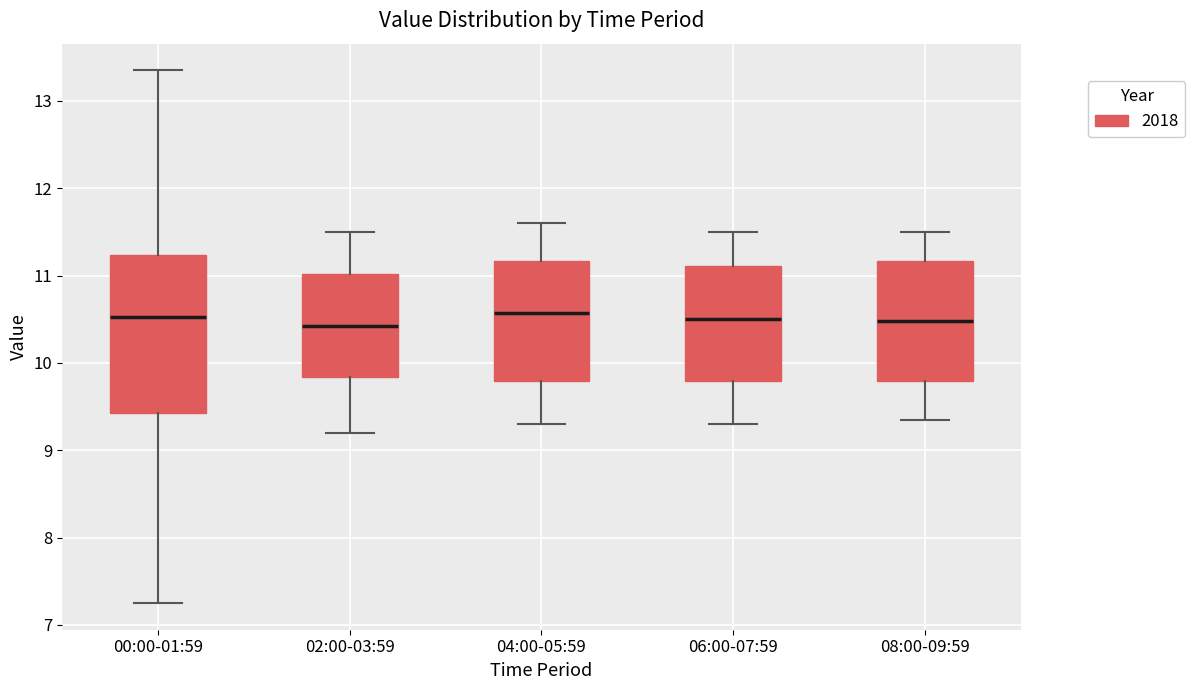

Reading left to right, transcribe this box plot: for each box, give where its median line is, the range the box spans, and where its two whiskers end, as read against the y-axis. The values are not printed on the chart, so give them approximately, as read against the axis.

00:00-01:59: median 10.5, box 9.4 to 11.2, whiskers 7.3 to 13.4
02:00-03:59: median 10.4, box 9.8 to 11.0, whiskers 9.2 to 11.5
04:00-05:59: median 10.6, box 9.8 to 11.2, whiskers 9.3 to 11.6
06:00-07:59: median 10.5, box 9.8 to 11.1, whiskers 9.3 to 11.5
08:00-09:59: median 10.5, box 9.8 to 11.2, whiskers 9.4 to 11.5